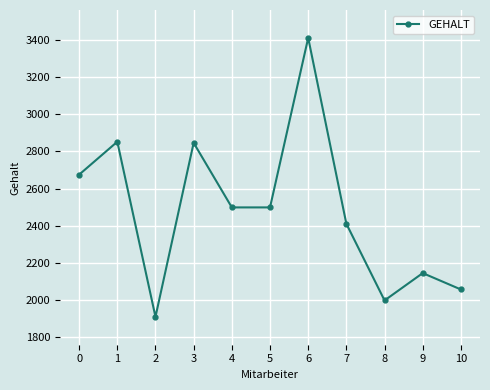

How many interior local peaks (higher than both neighbors) does the data have?

4